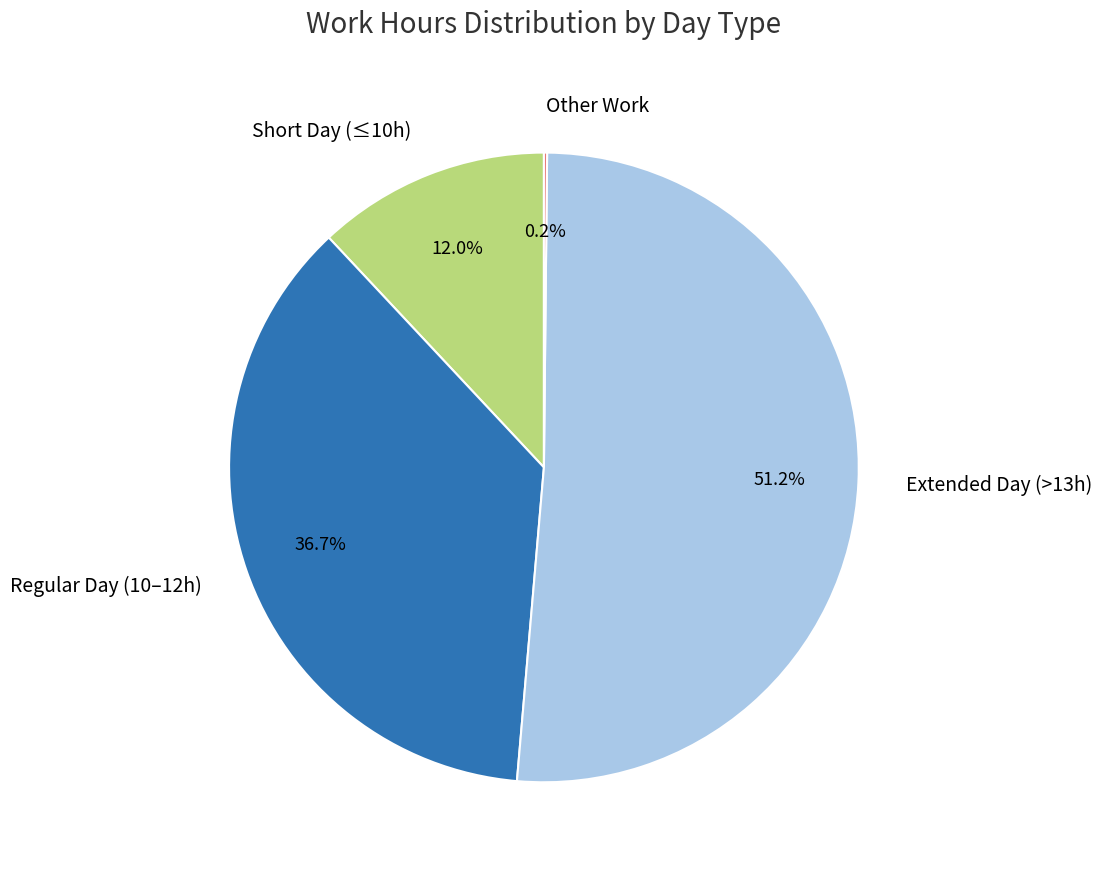

Do Short Day (≤10h) and Regular Day (10–12h) together represent more than half of the pie?

No